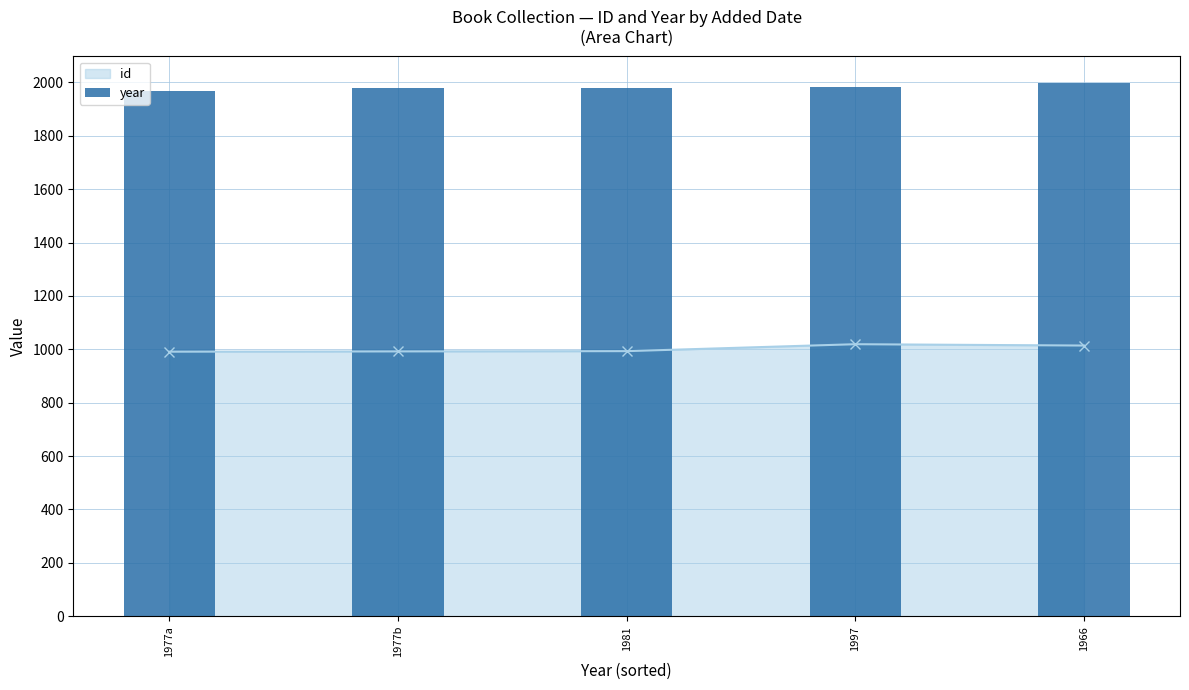

Which has a higher value, 1966 or 1977b?

1966